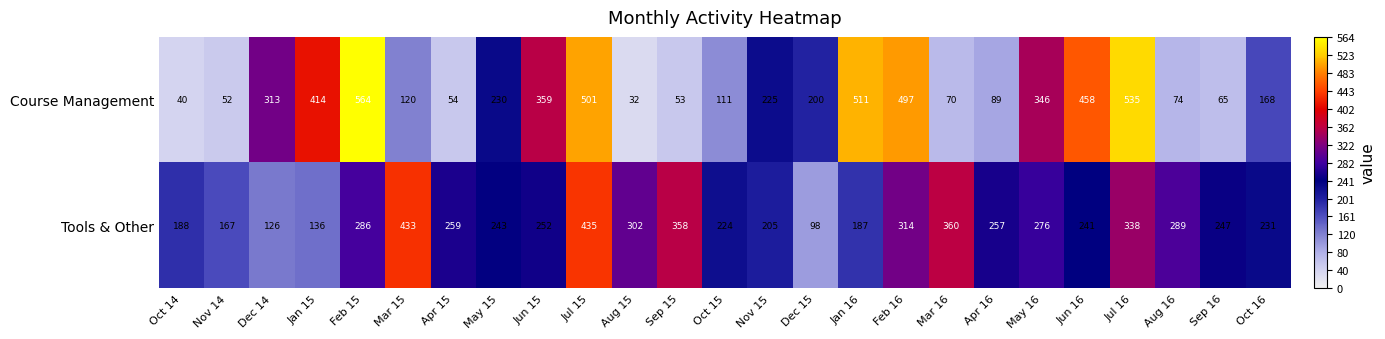

At Sep 15, list the series in order from smallest to largest.

Course Management, Tools & Other